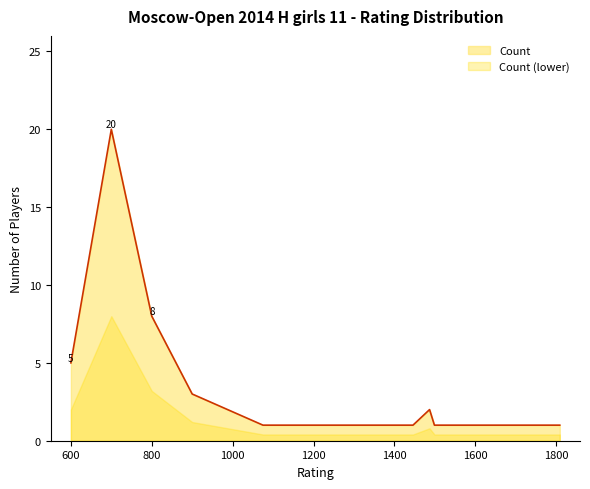

True or false: the data shows 2 at 1656.

False